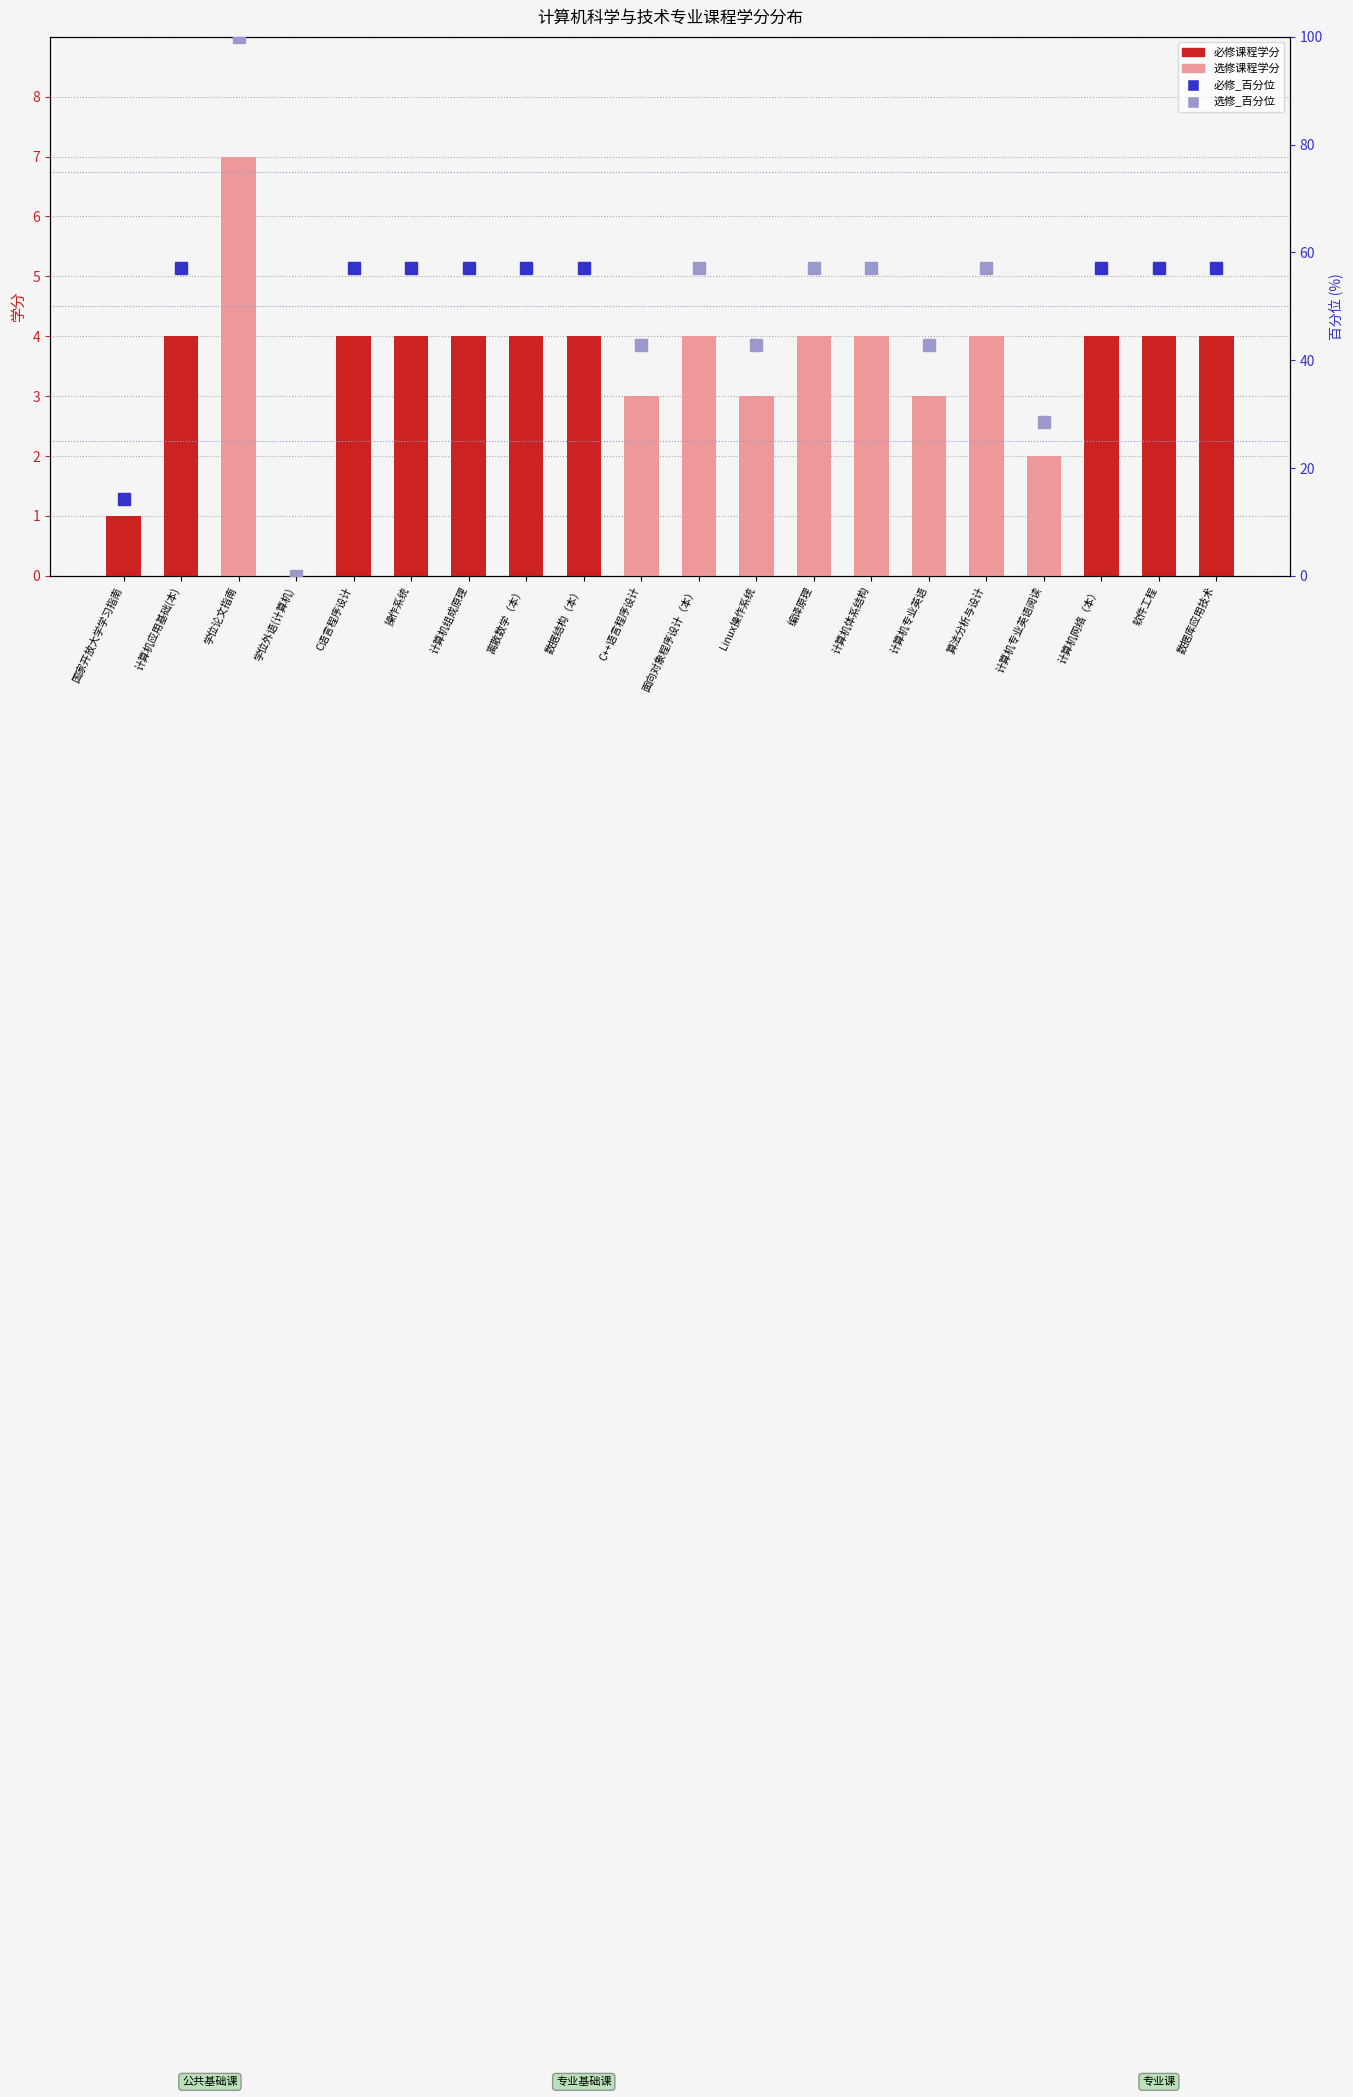

List the labels in order of value, largest first.

学位论文指南, 计算机应用基础(本), C语言程序设计, 操作系统, 计算机组成原理, 离散数学（本）, 数据结构（本）, 面向对象程序设计（本）, 编译原理, 计算机体系结构, 算法分析与设计, 计算机网络（本）, 软件工程, 数据库应用技术, C++语言程序设计, Linux操作系统, 计算机专业英语, 计算机专业英语阅读, 国家开放大学学习指南, 学位外语(计算机)